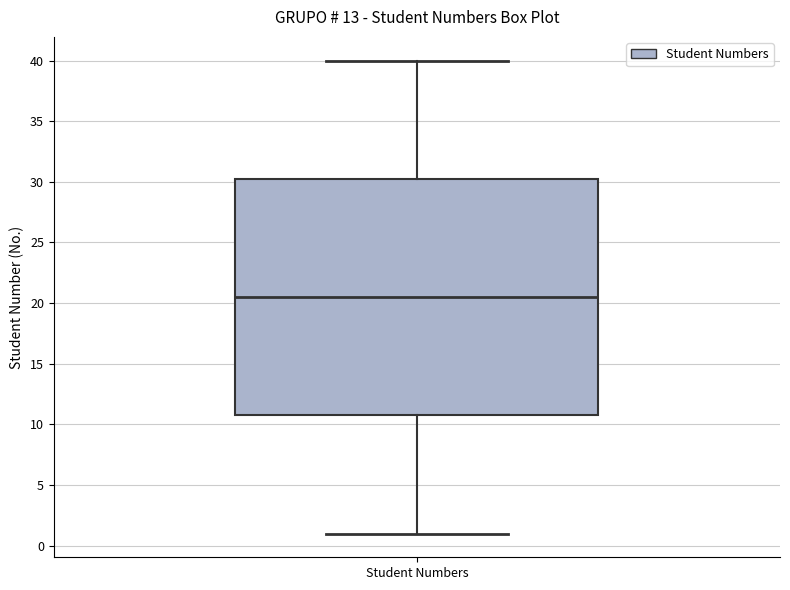

Transcribe this box plot: give where the median line is, the range the box spans, and where the two whiskers end, as read against the y-axis. The values are not printed on the chart, so give them approximately, as read against the axis.

median 20.5, box 11.0 to 30.5, whiskers 1.0 to 40.0